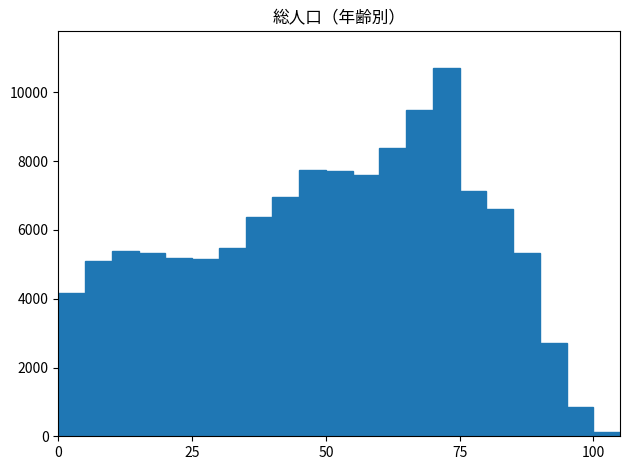

Around what value on the x-axis is the tallest bar? Give the approximate position of its centre, as read against the axis.

75